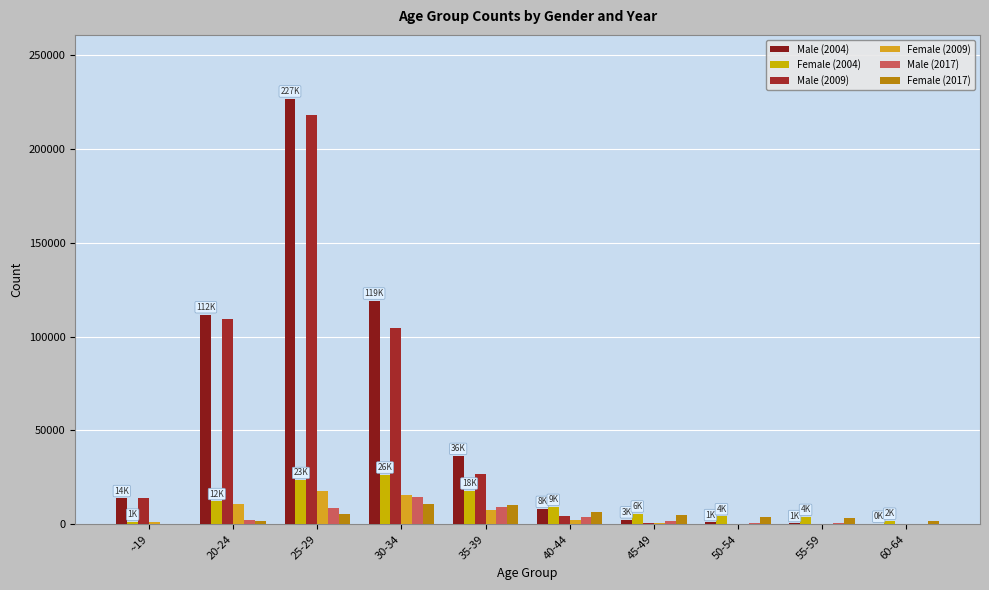

What position from the right is 30-34?

7